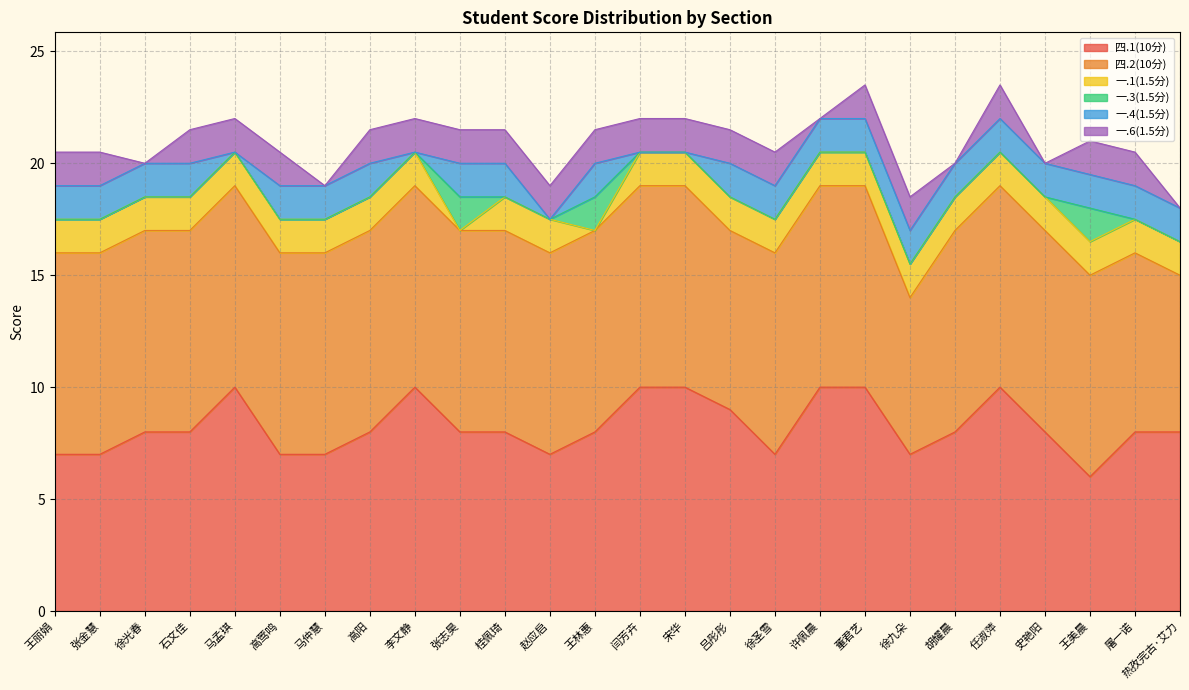

Which category has the highest value across all series?

马孟琪